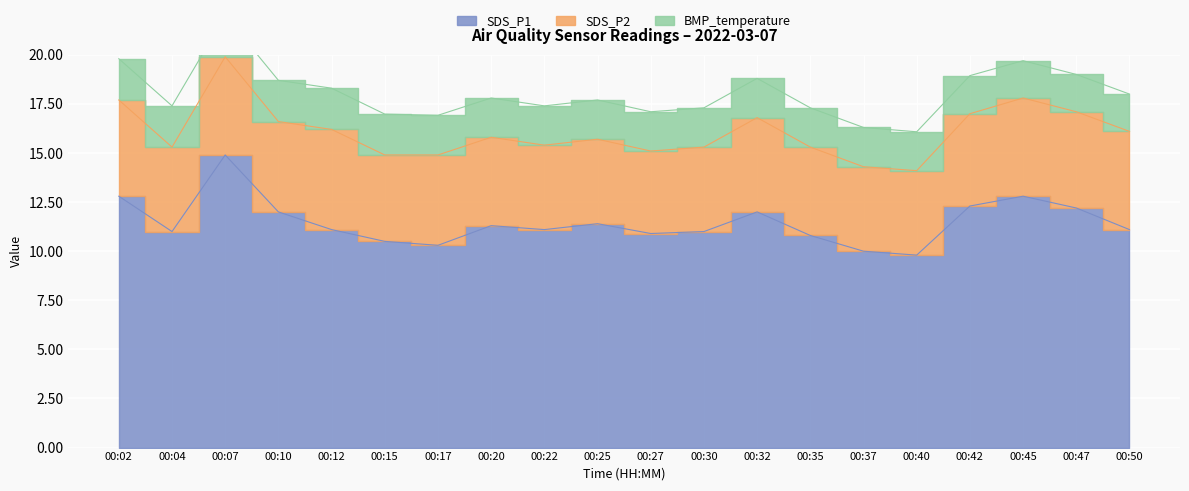

True or false: SDS_P1 has a value of 3.7 at 00:02.

False